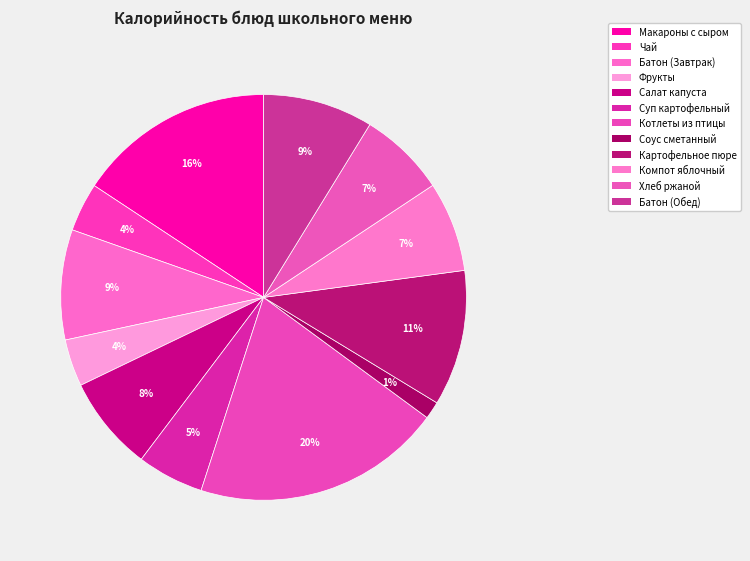

How many segments does this pie chart have?

12